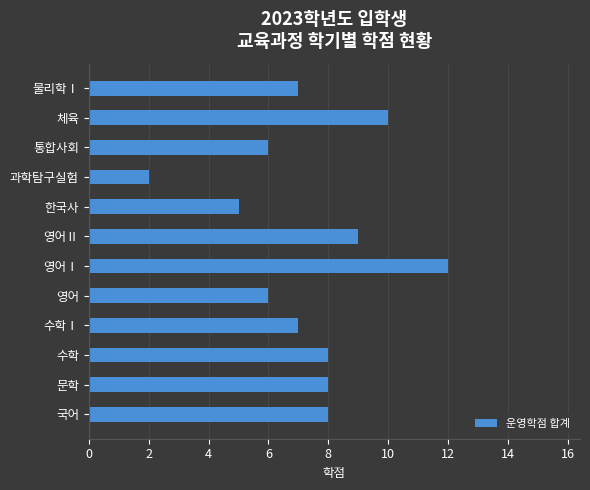

What is the sum of all values?

88